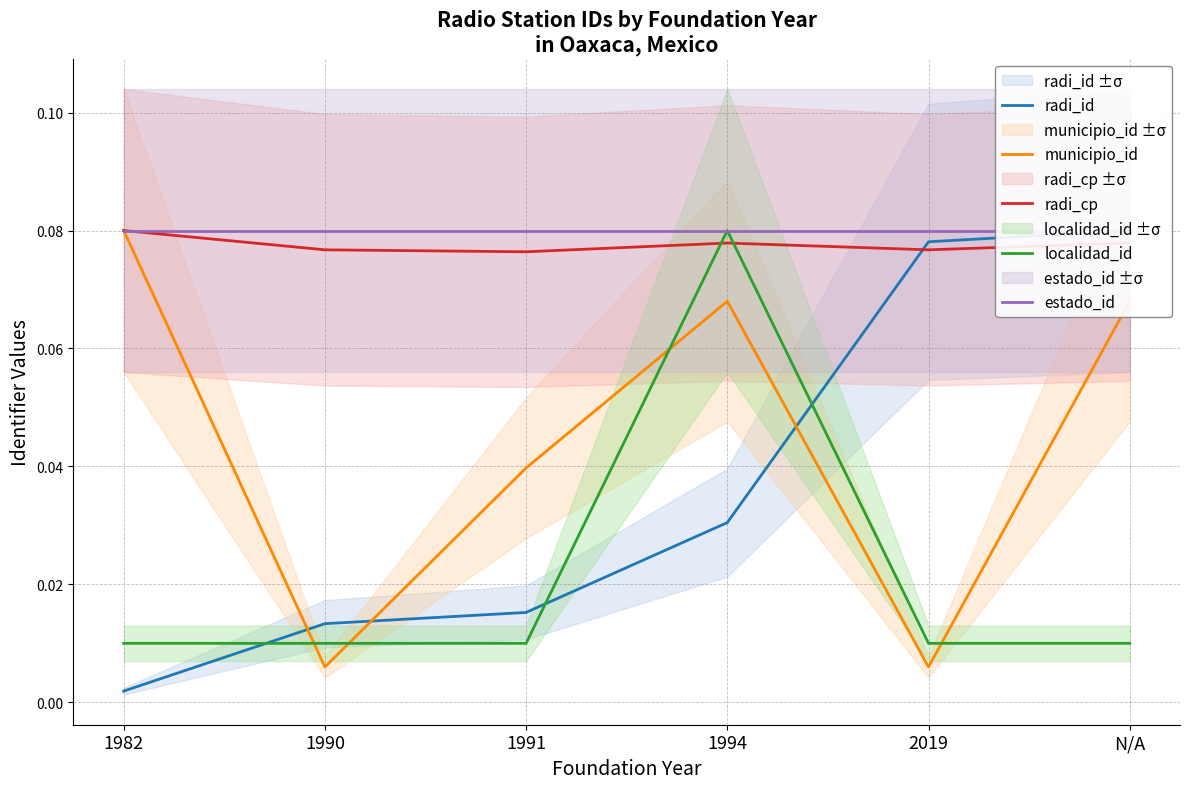

Count the number of data series in this chart.

5